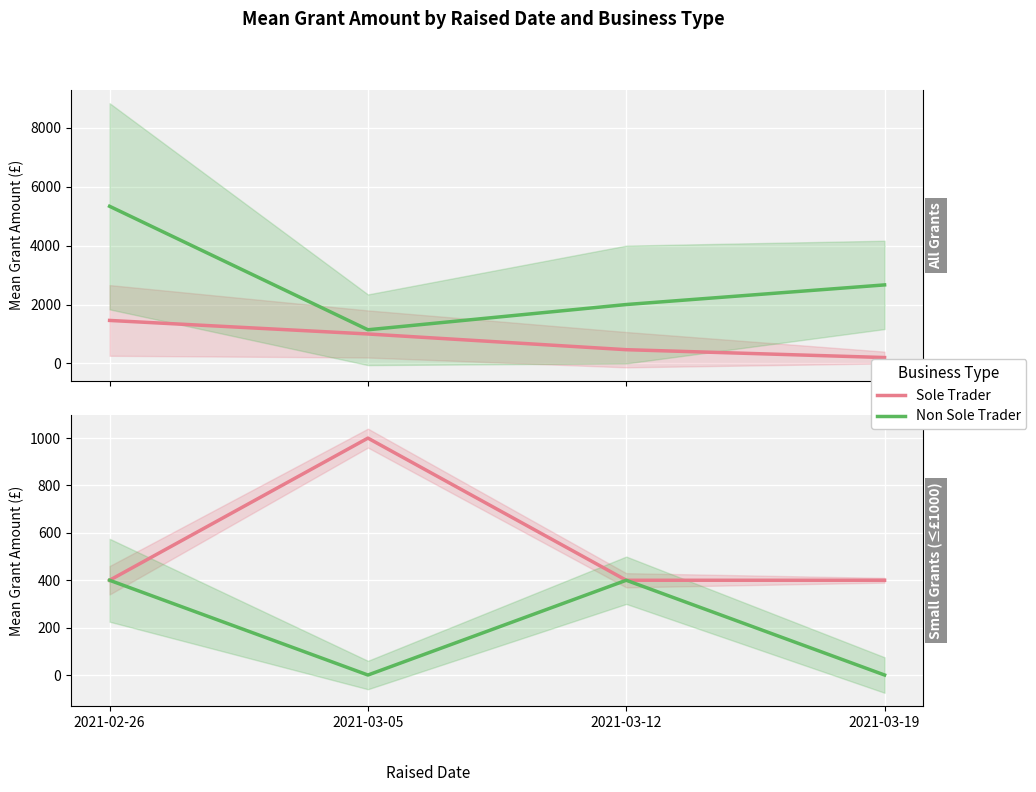

True or false: Sole Trader and Non Sole Trader intersect in this chart.

False